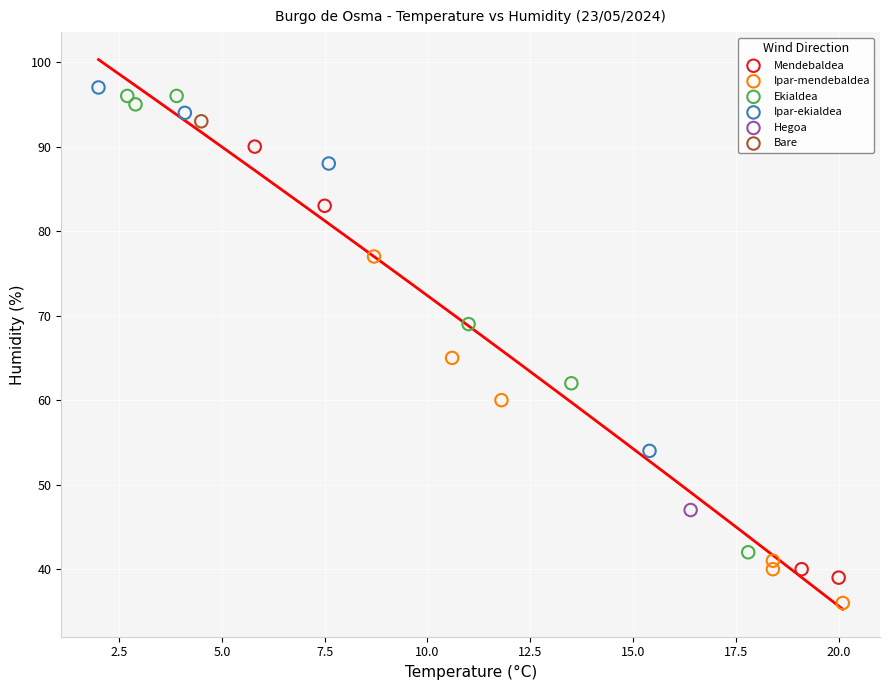

Which series reaches the maximum Y coordinate?

Ipar-ekialdea